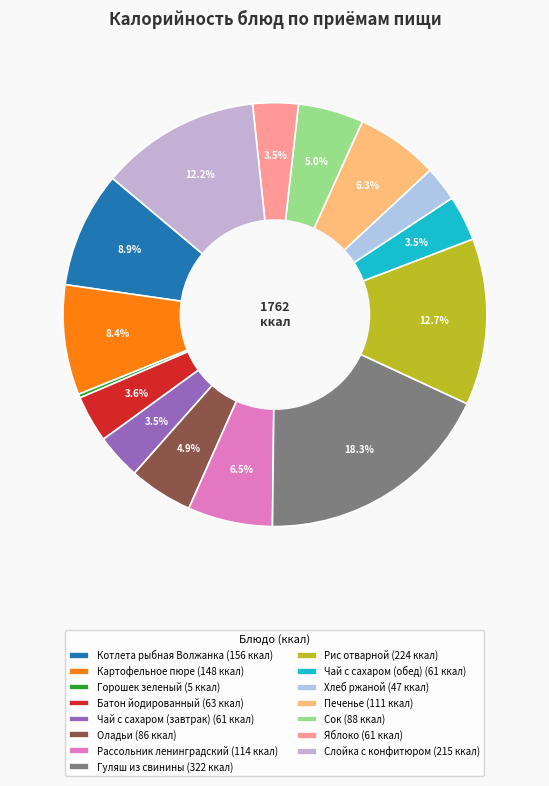

Is there a majority slice in this chart?

No